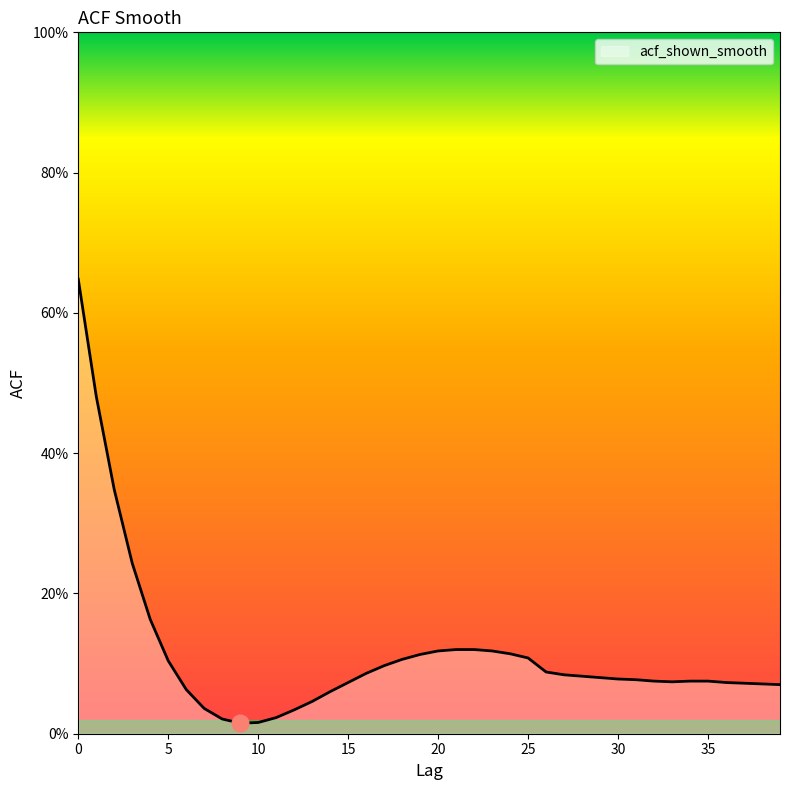

Is this an area chart (filled region under the line)?

Yes